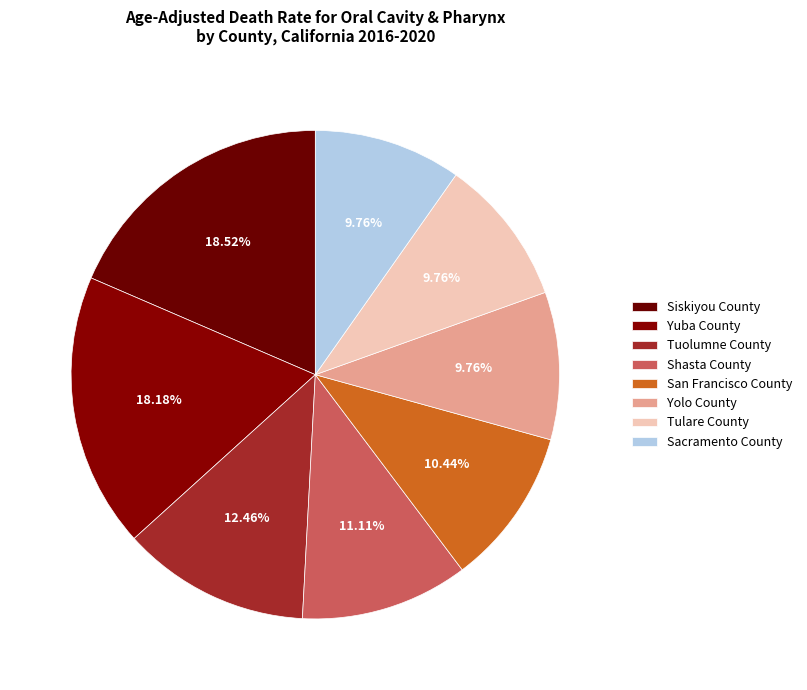

Is there a majority slice in this chart?

No